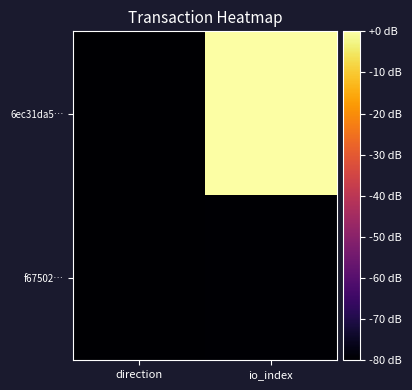

Which series has the widest spread of values?

6ec31da5…